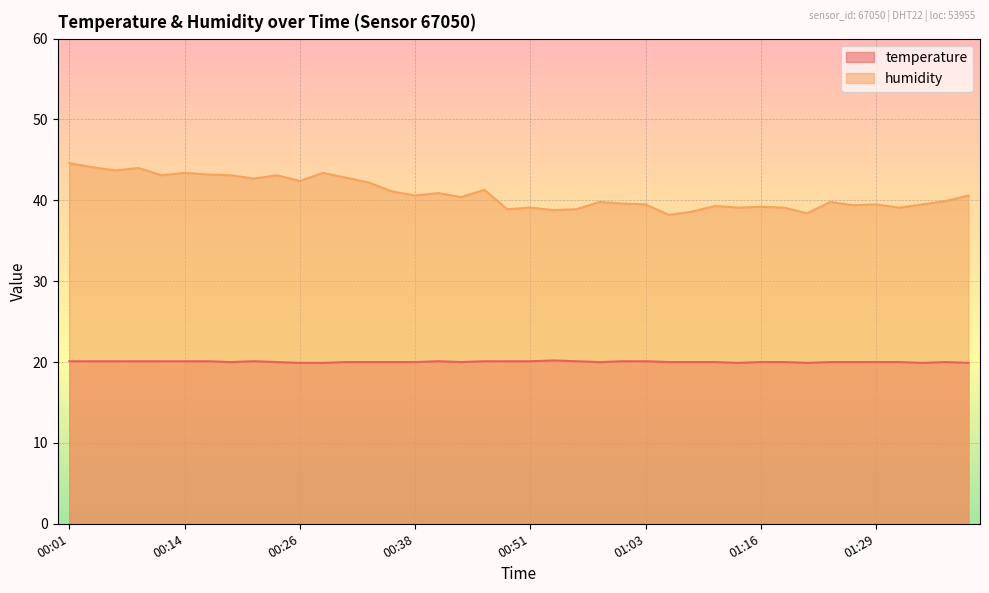

Rank the categories by temperature value from highest to lowest.

00:53, 00:01, 00:04, 00:06, 00:09, 00:11, 00:14, 00:16, 00:21, 00:41, 00:46, 00:48, 00:51, 00:56, 01:01, 01:03, 00:19, 00:24, 00:31, 00:34, 00:36, 00:38, 00:43, 00:58, 01:06, 01:08, 01:11, 01:16, 01:18, 01:24, 01:26, 01:29, 01:31, 01:36, 00:26, 00:29, 01:13, 01:21, 01:34, 01:39